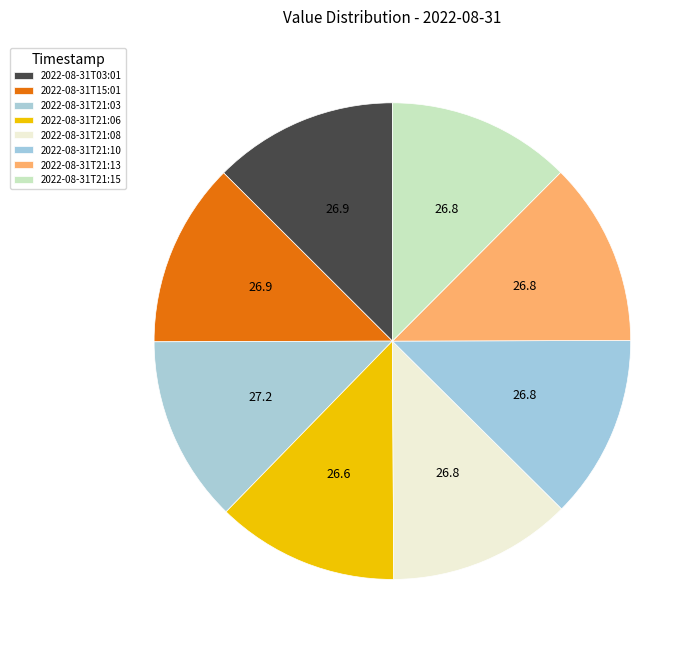

Between 2022-08-31T03:01 and 2022-08-31T21:13, which is larger?

2022-08-31T03:01